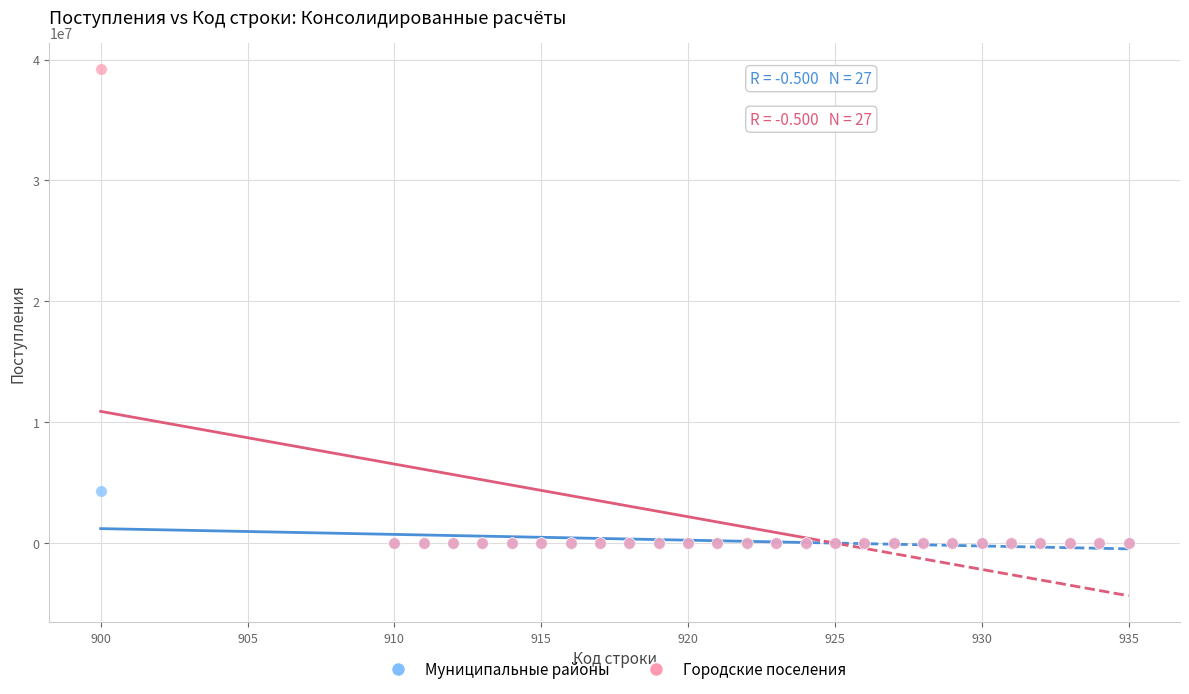

What are all the series names shown in the legend?

Муниципальные районы, Городские поселения